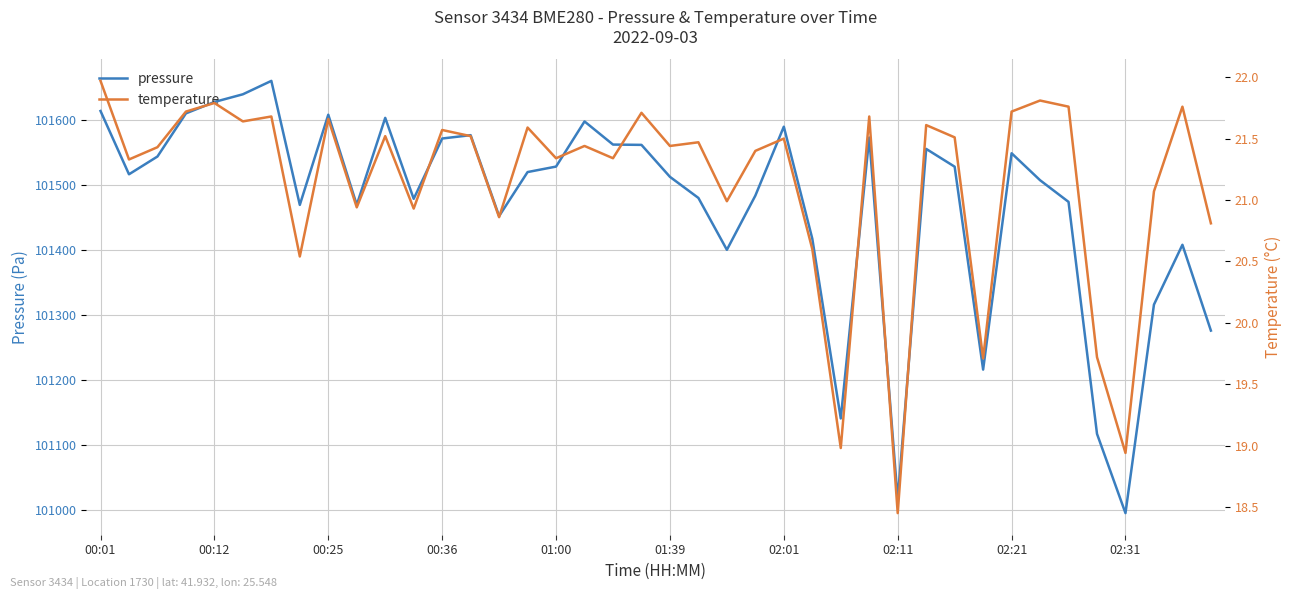

Reading left to right, what are all the values shown in this chart?

pressure: 101613.5	101516.2	101543.5	101609.8	101627.3	101639.1	101659.7	101469.2	101607.8	101469.3	101602.9	101478.6	101571.2	101576.3	101452.0	101519.7	101528.1	101597.4	101561.9	101561.4	101512.3	101479.9	101400.2	101483.5	101589.3	101417.3	101141.2	101572.7	101016.5	101555.2	101527.9	101216.2	101548.5	101507.1	101473.8	101117.5	100995.8	101316.0	101407.9	101276.1
temperature: 22.0	21.3	21.4	21.7	21.8	21.6	21.7	20.5	21.7	20.9	21.5	20.9	21.6	21.5	20.9	21.6	21.3	21.4	21.3	21.7	21.4	21.5	21.0	21.4	21.5	20.6	19.0	21.7	18.4	21.6	21.5	19.7	21.7	21.8	21.8	19.7	18.9	21.1	21.8	20.8